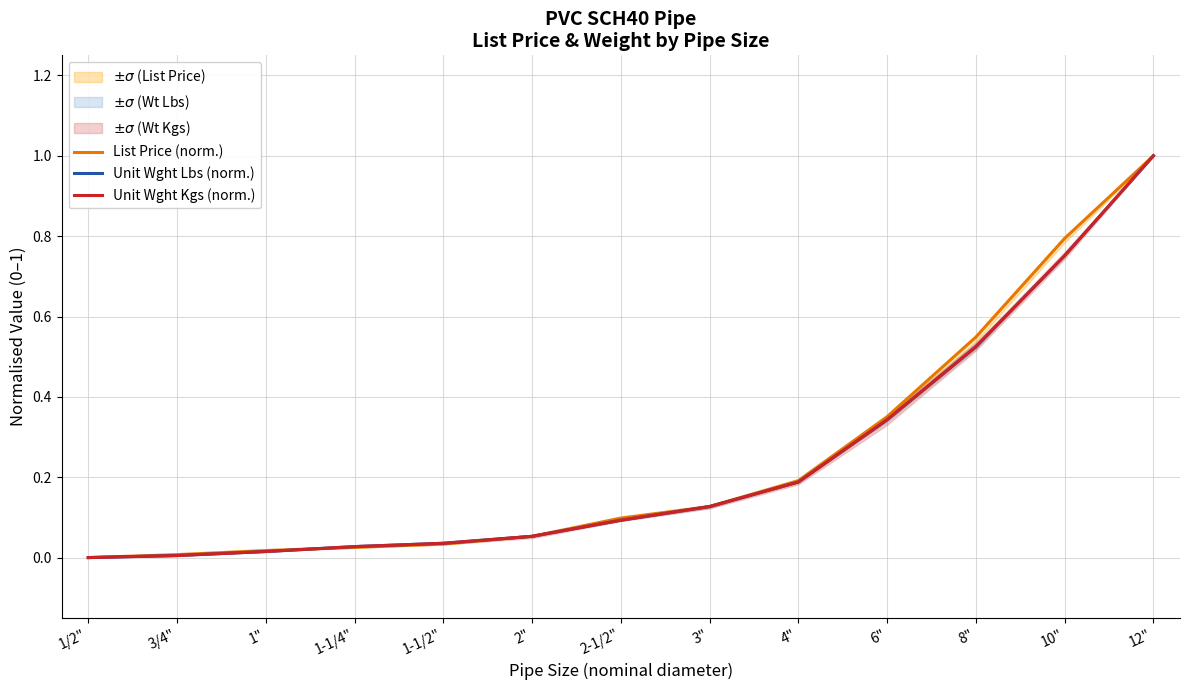

Is it true that Unit Wght Lbs (norm.) equals 0.0 at 1-1/2"?

True